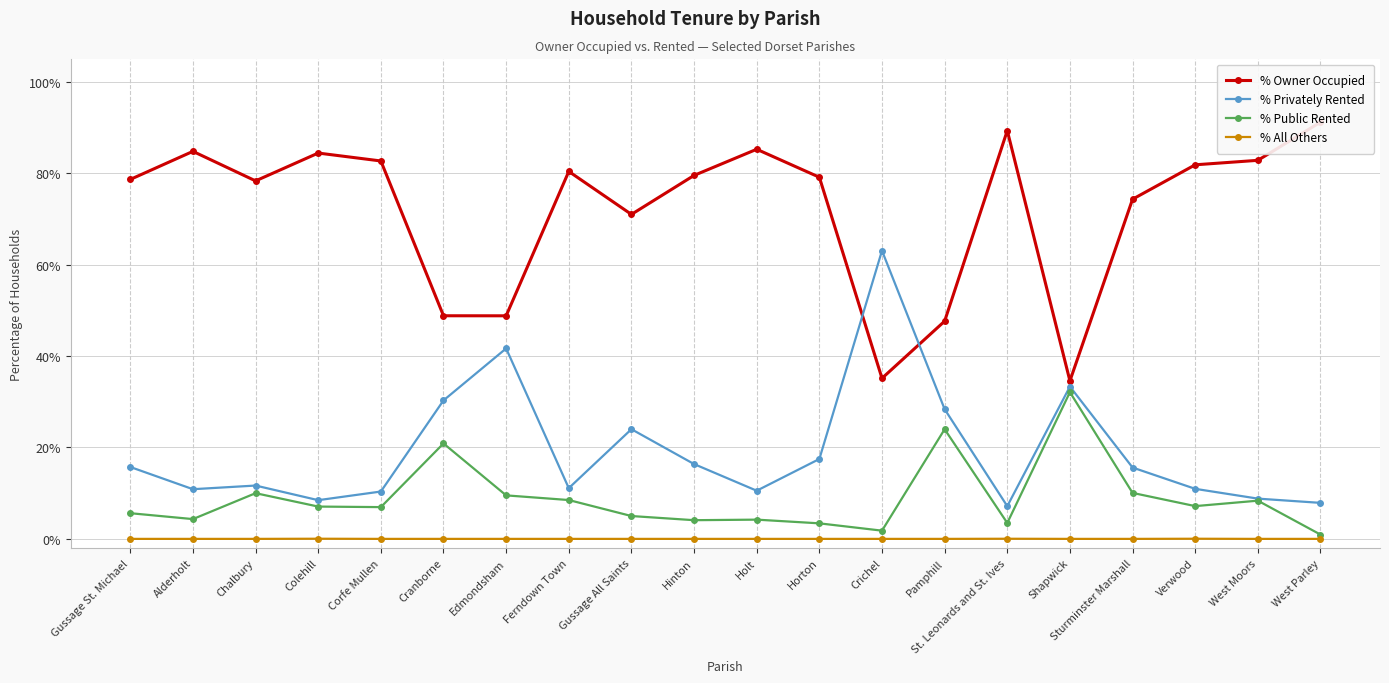

How many lines are shown in the chart?

4